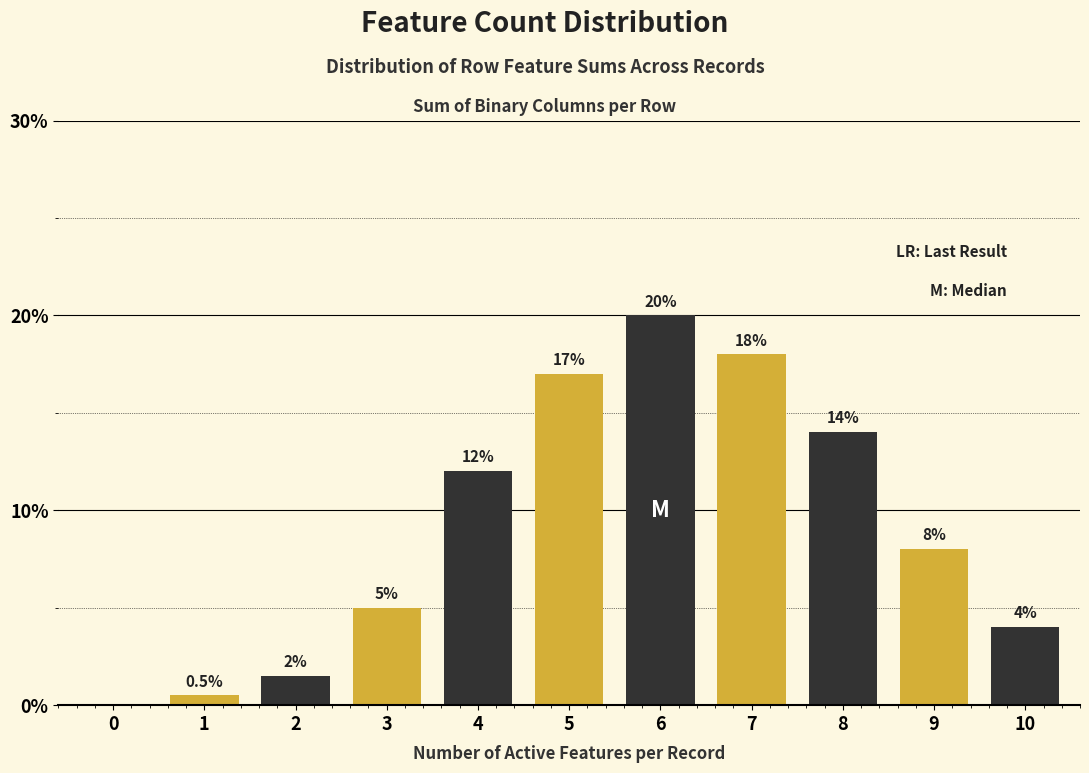

Reading right to left, list all the values displayed in this chart.

10=4.0	9=8.0	8=14.0	7=18.0	6=20.0	5=17.0	4=12.0	3=5.0	2=1.5	1=0.5	0=0.0